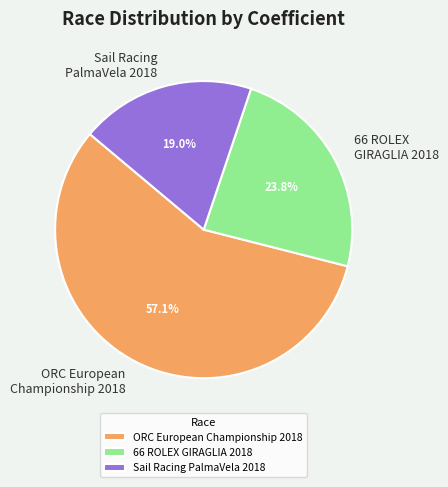

How many slices are in this pie chart?

3